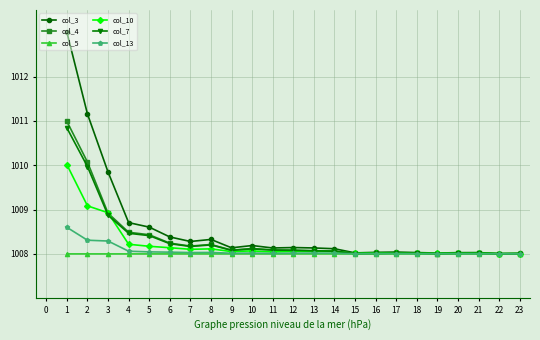

What is the value of the col_13 point at the 18th from the left?

1008.0